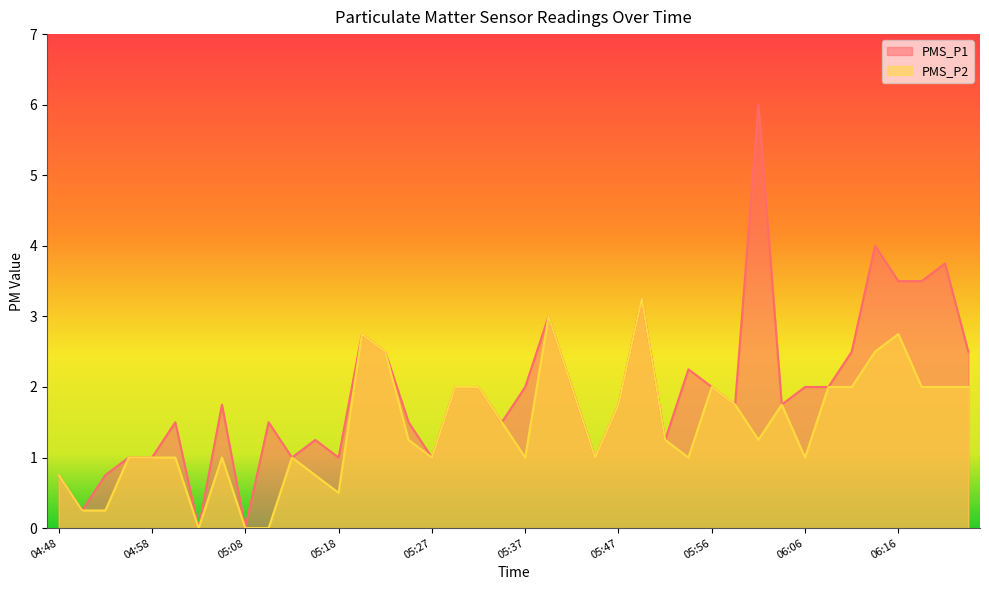

How many lines are shown in the chart?

2